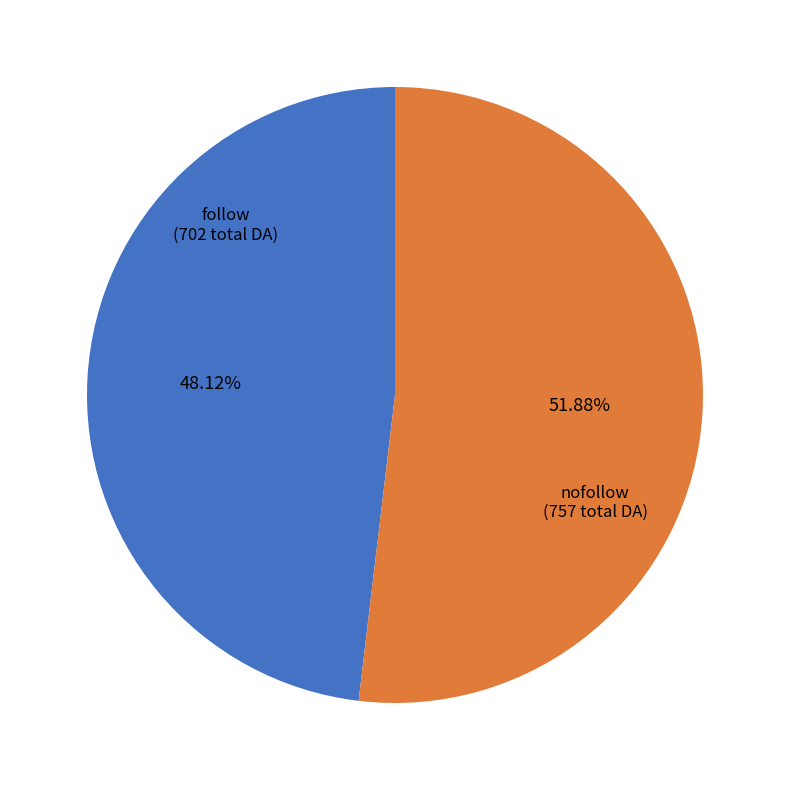

How many segments does this pie chart have?

2